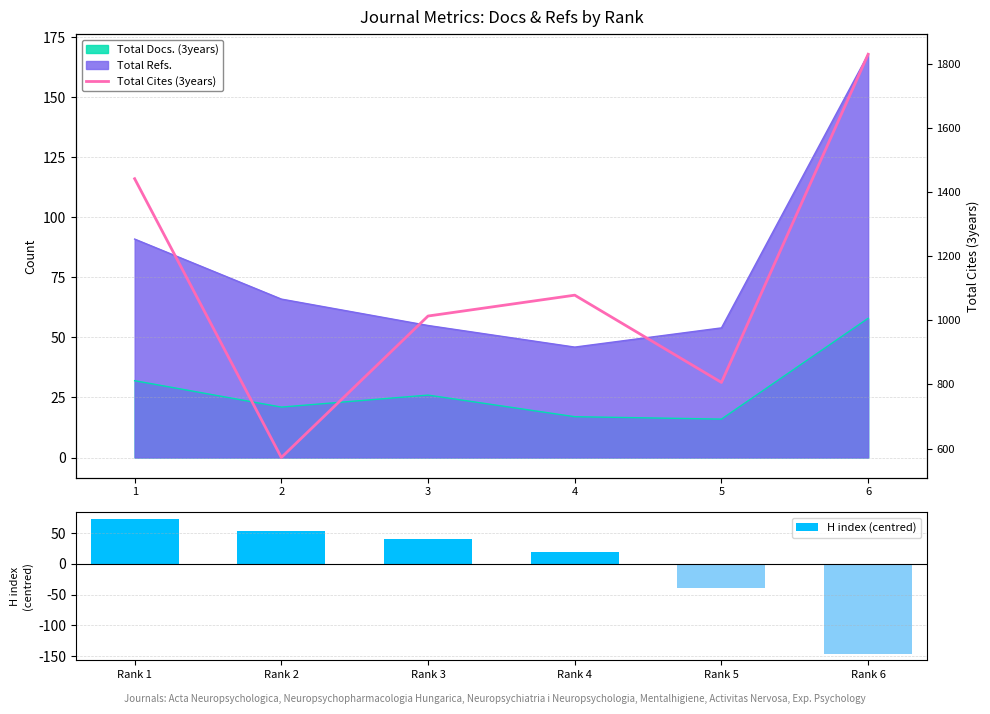

Which category has the lowest value in the H index (centred) series?

Rank 6